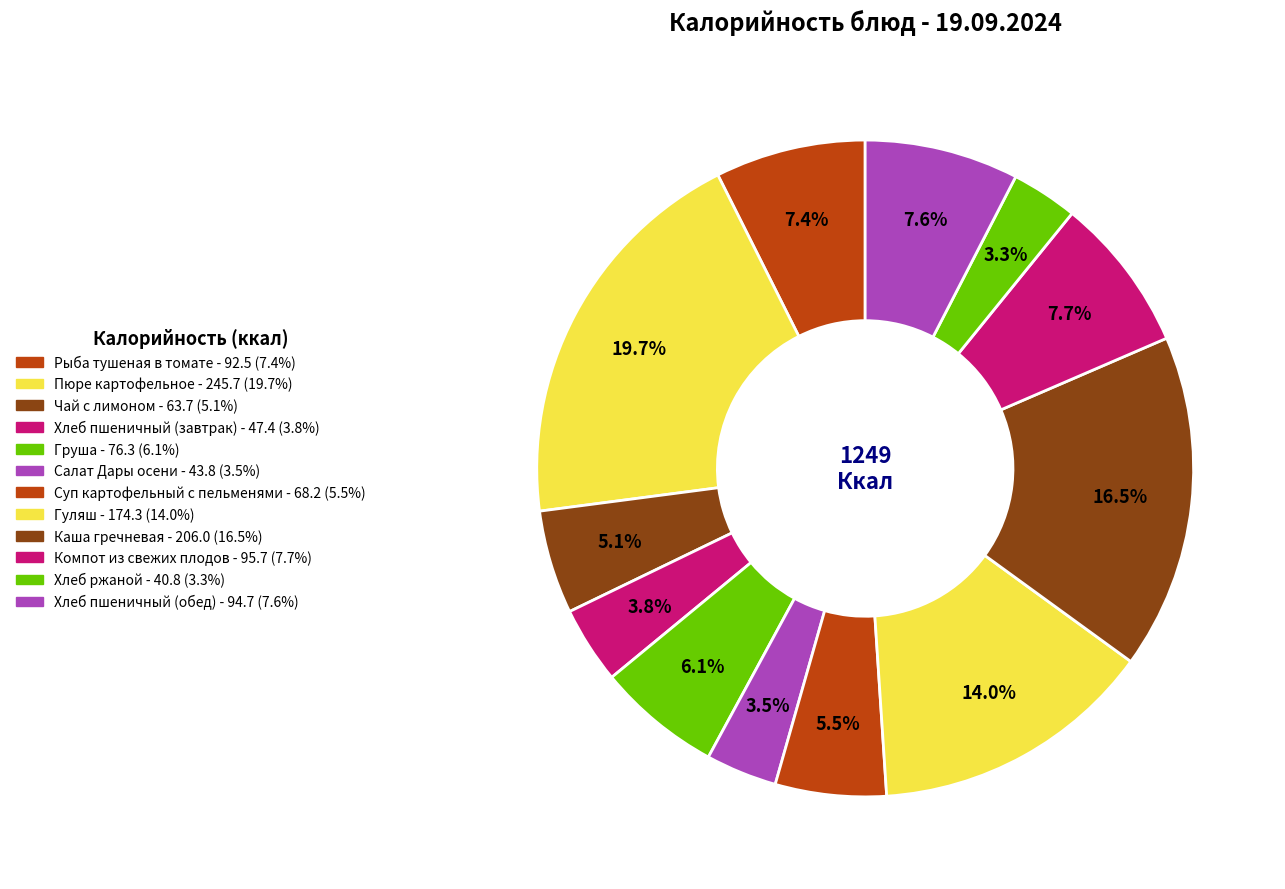

Count the number of slices in the pie.

12